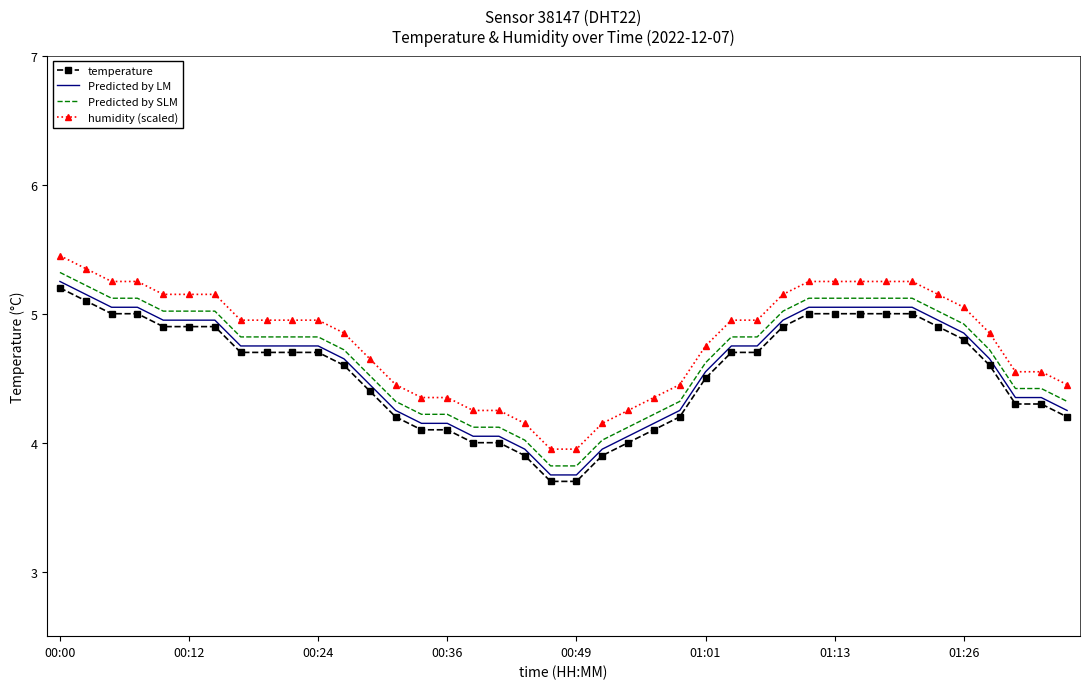

Rank the series by their maximum value, from highest to lowest.

humidity (scaled), Predicted by SLM, Predicted by LM, temperature